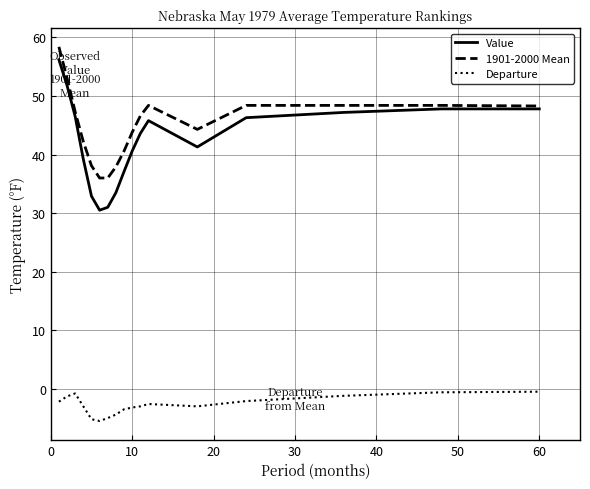

Count the number of categories in the chart.

17